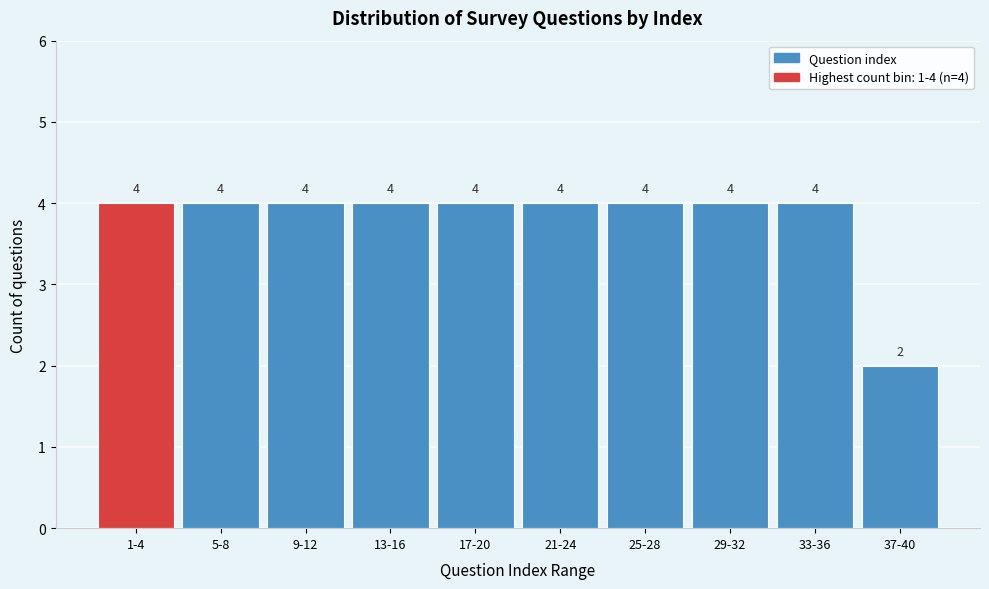

Reading left to right, transcribe all the data shown in this chart.

1-4=4	5-8=4	9-12=4	13-16=4	17-20=4	21-24=4	25-28=4	29-32=4	33-36=4	37-40=2